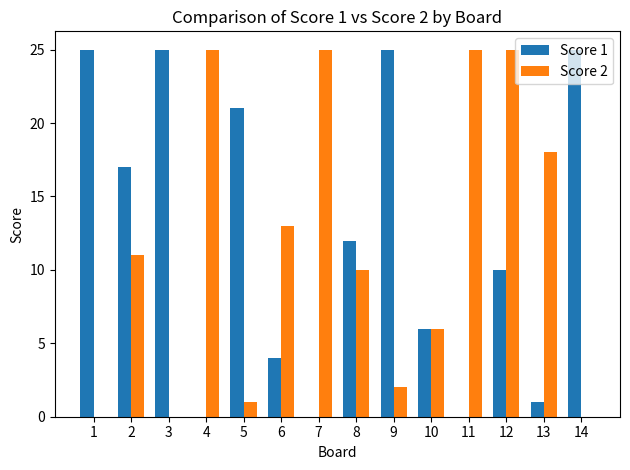

What is the total value across all series at 7?

25